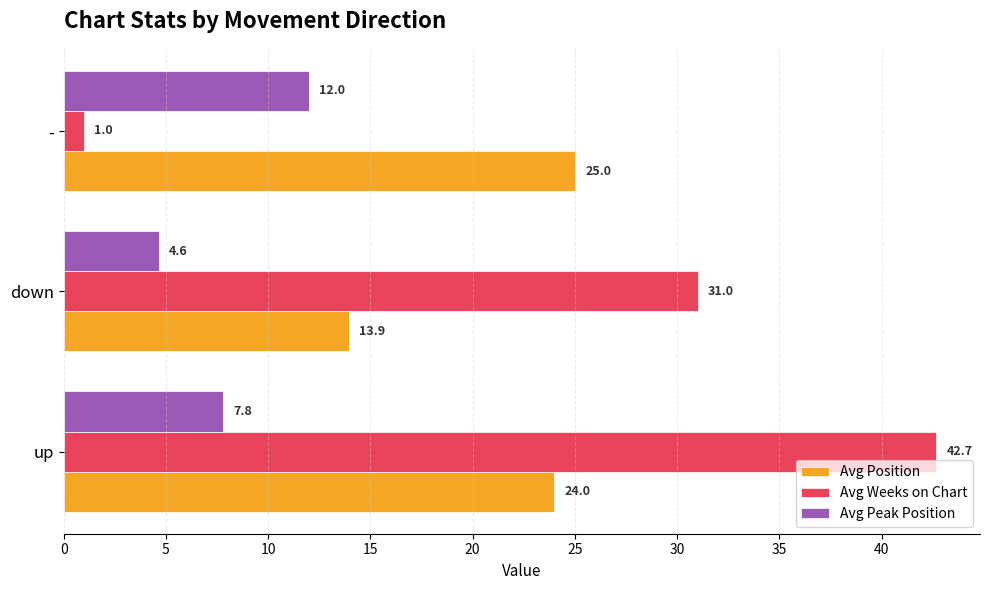

Rank the series by their average value, from lowest to highest.

Avg Peak Position, Avg Position, Avg Weeks on Chart